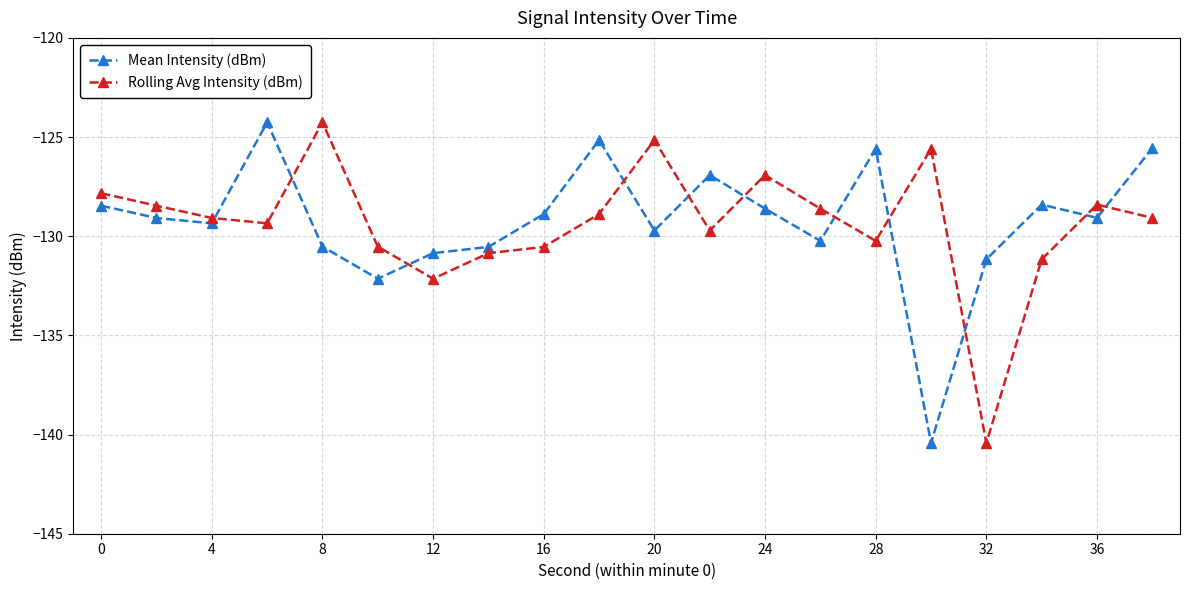

What is the value of the Mean Intensity (dBm) point at the 10th from the left?

-125.2